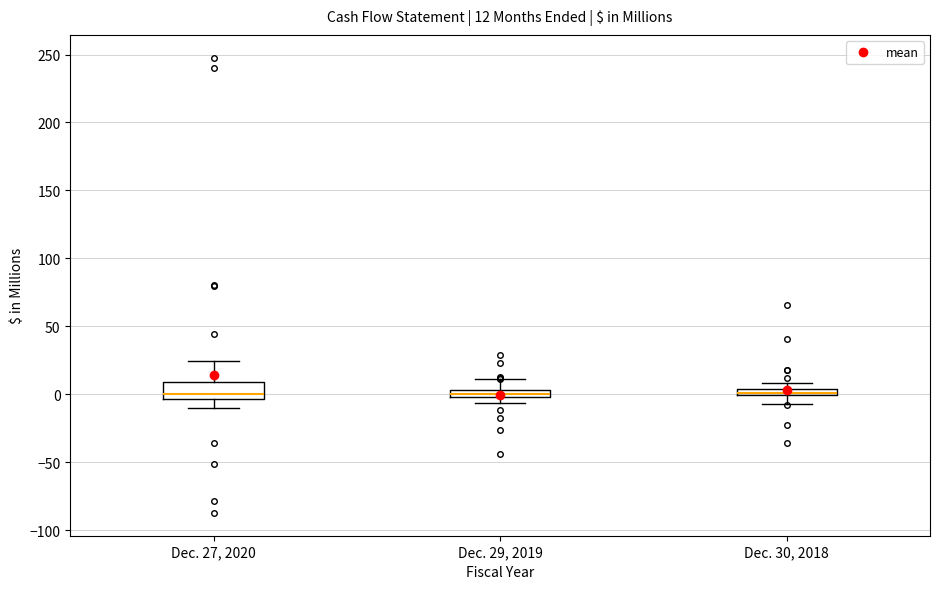

Which box is the tallest, from its lower edge to its upper edge?

Dec. 27, 2020